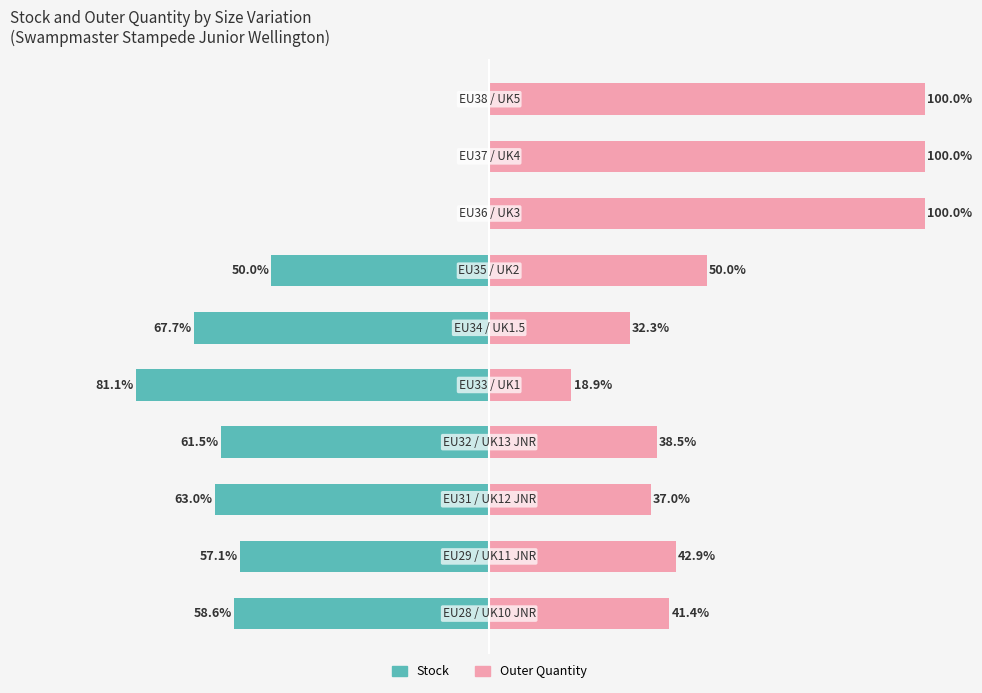

What is the value of the Outer Quantity bar at the 7th from the left?

50.0